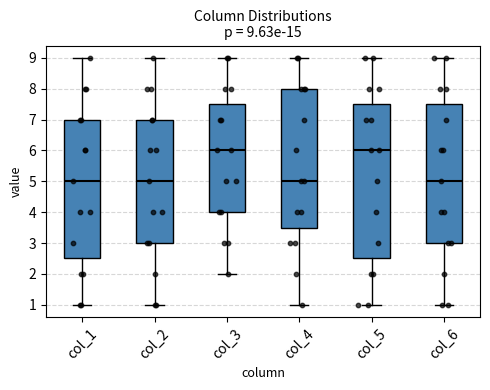

Which box is the tallest, from its lower edge to its upper edge?

col_5